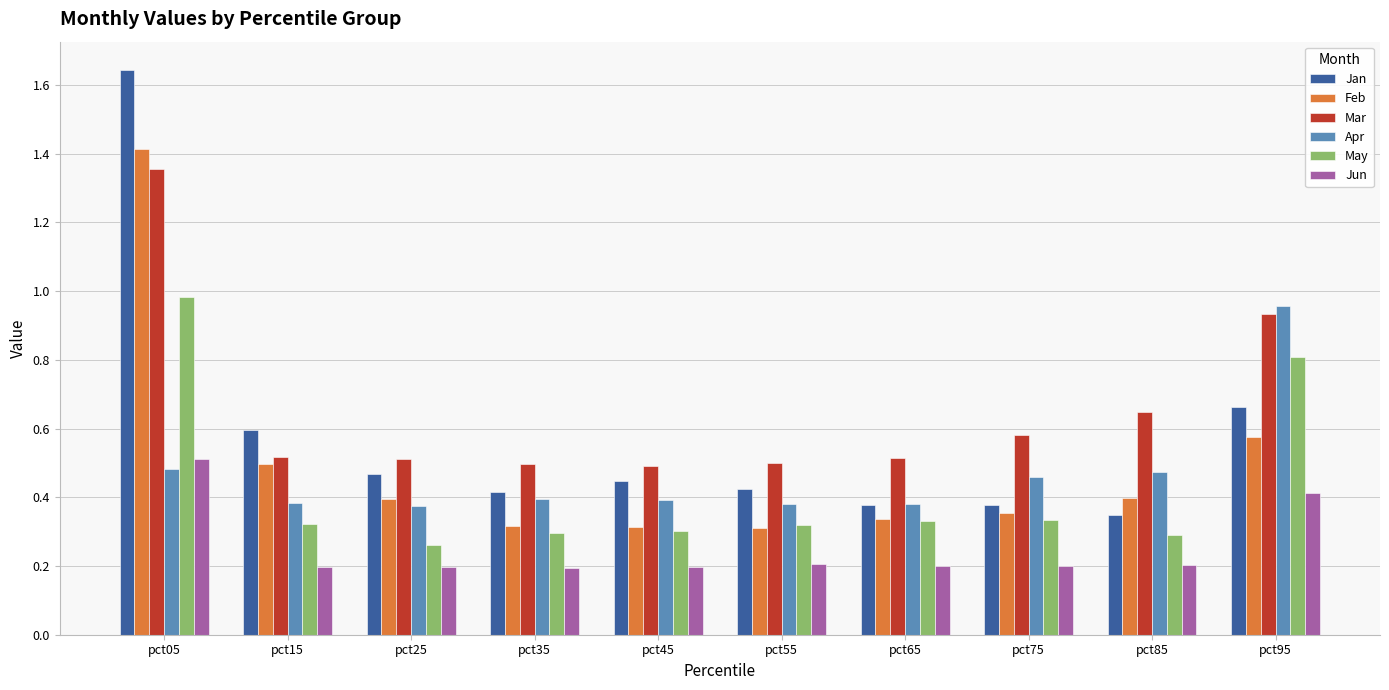

At which category is the sum across all series the highest?

pct05